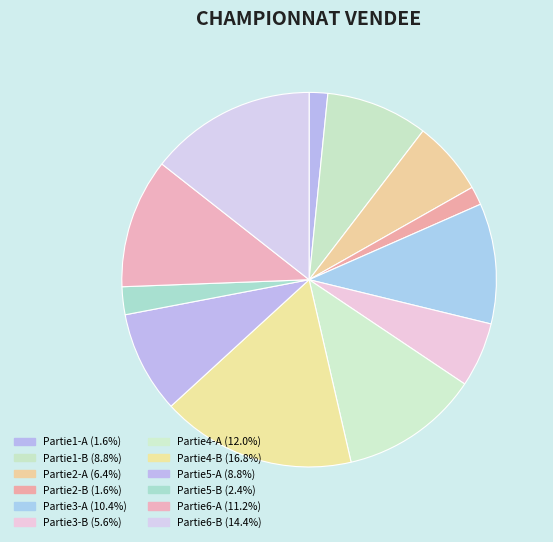

How many segments does this pie chart have?

12